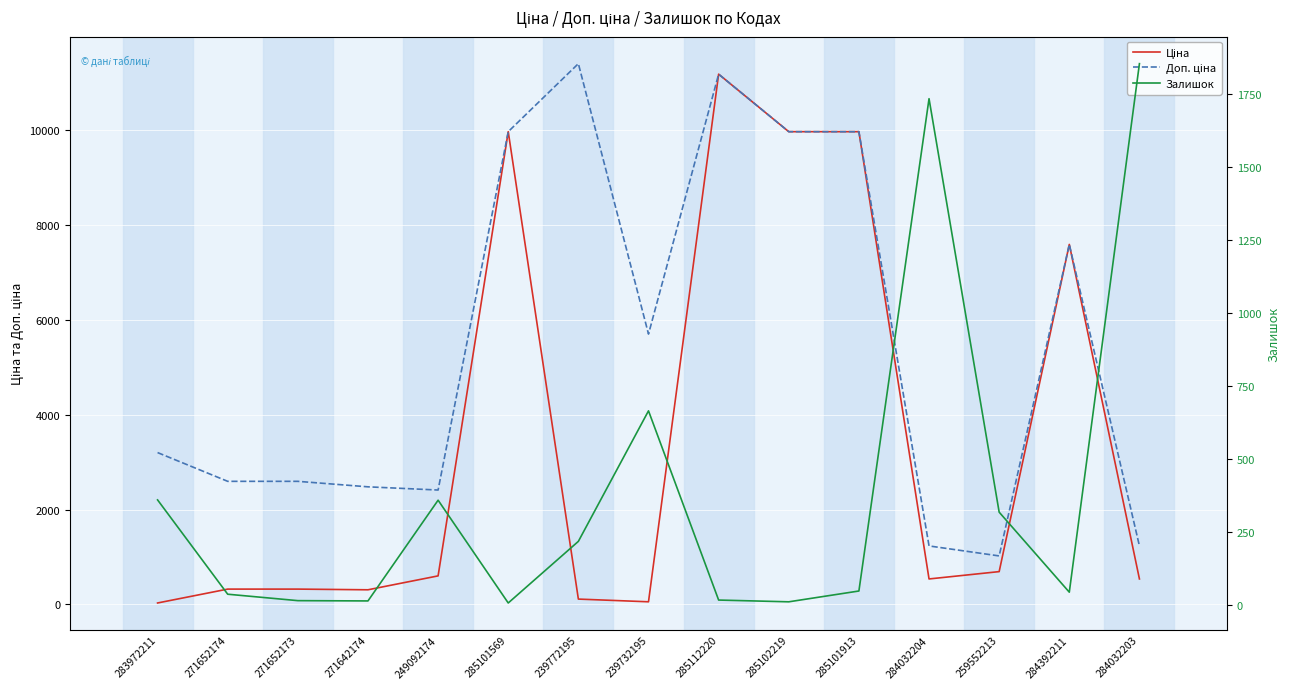

What is the label of the 13th point from the right?

271652173